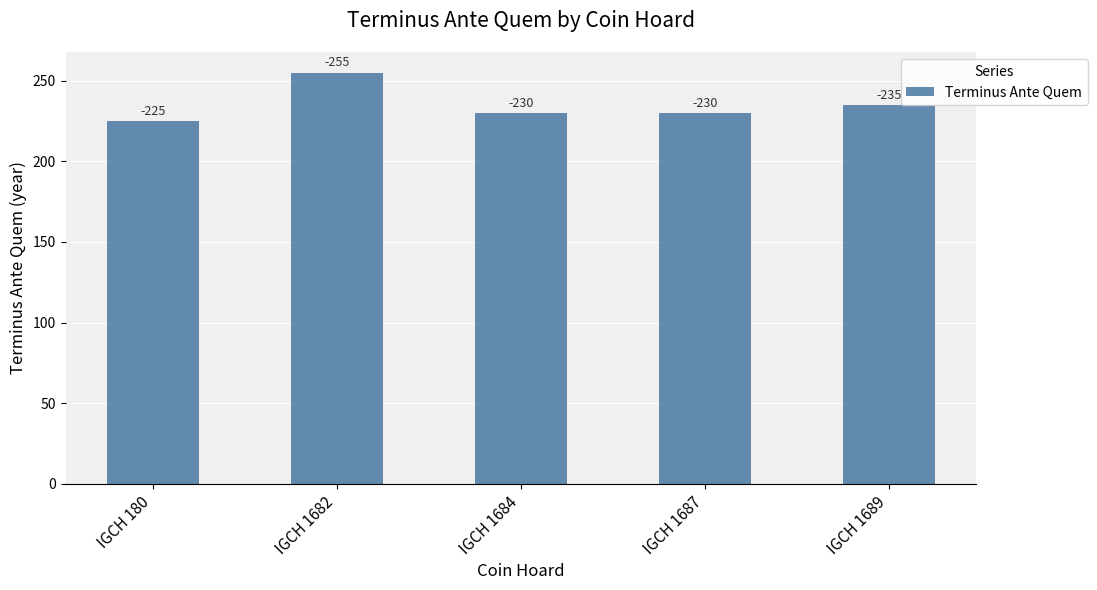

Are the bars horizontal?

No